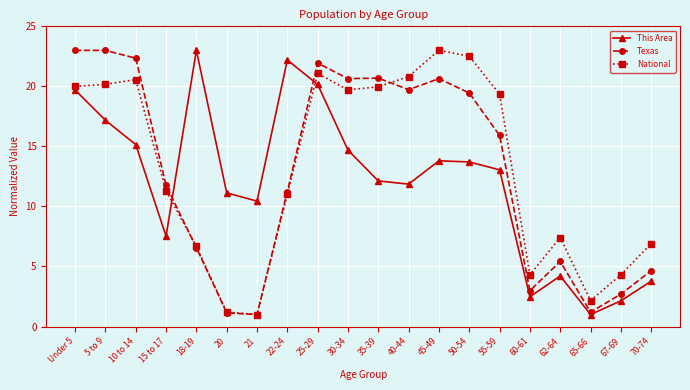

What are all the series names shown in the legend?

This Area, Texas, National